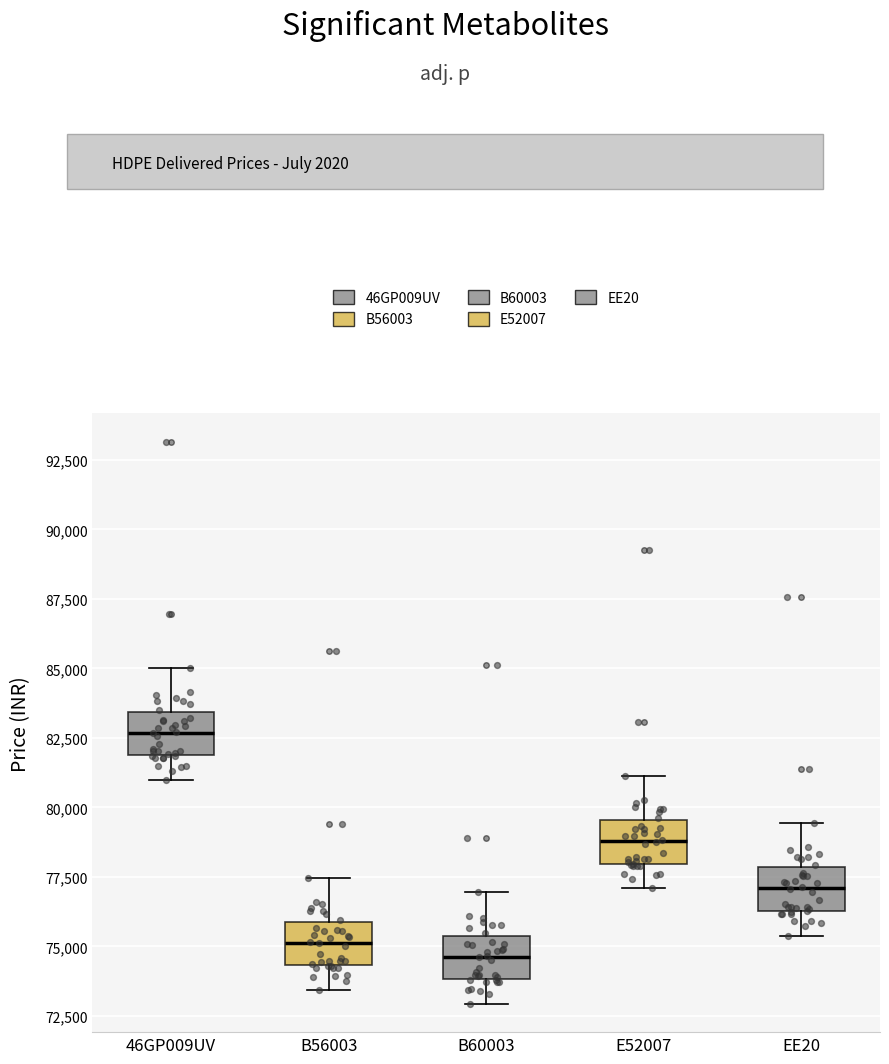

Reading left to right, read every box against the y-axis: the position of its median line, the range the box covers, and the ends of its whiskers. The values are not printed on the chart, so give them approximately, as read against the axis.

46GP009UV: median 82500, box 82000 to 83500, whiskers 81000 to 85000
B56003: median 75000, box 74500 to 76000, whiskers 73500 to 77500
B60003: median 74500, box 74000 to 75500, whiskers 73000 to 77000
E52007: median 79000, box 78000 to 79500, whiskers 77000 to 81000
EE20: median 77000, box 76500 to 78000, whiskers 75500 to 79500